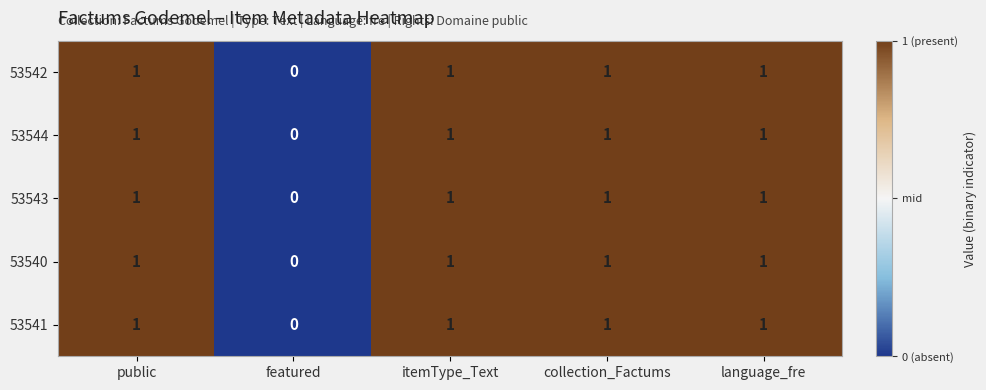

What is the sum of all 53540 values?

4